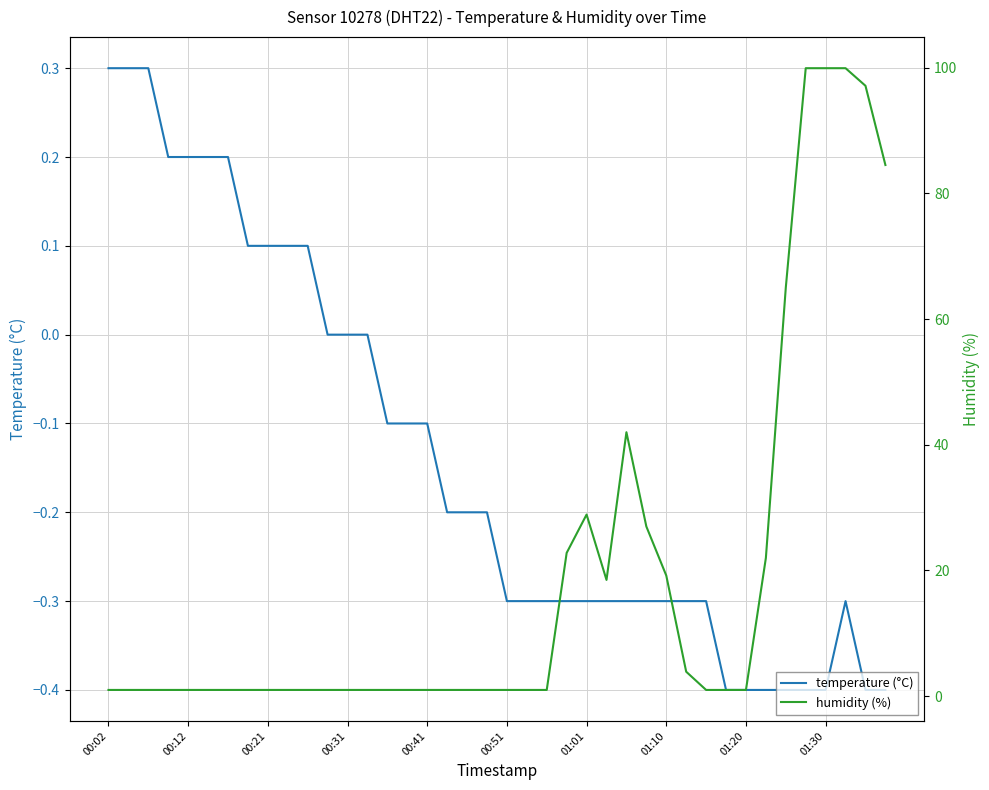

Between 24 and 38, which is larger?

24